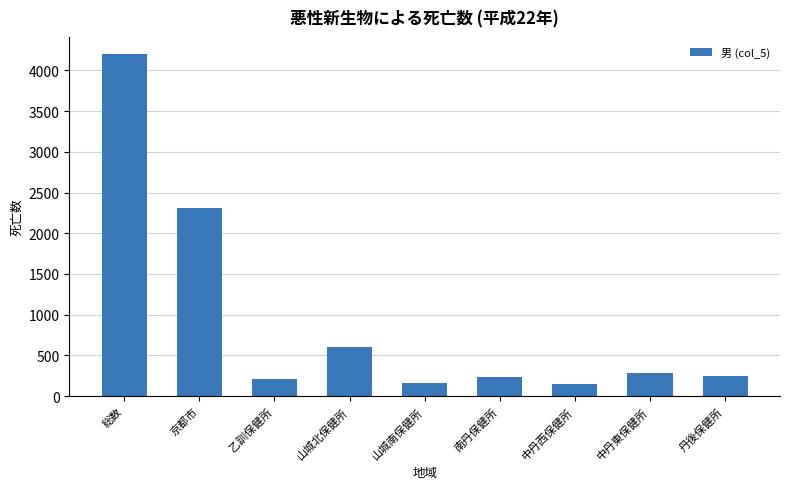

What is the average value?

934